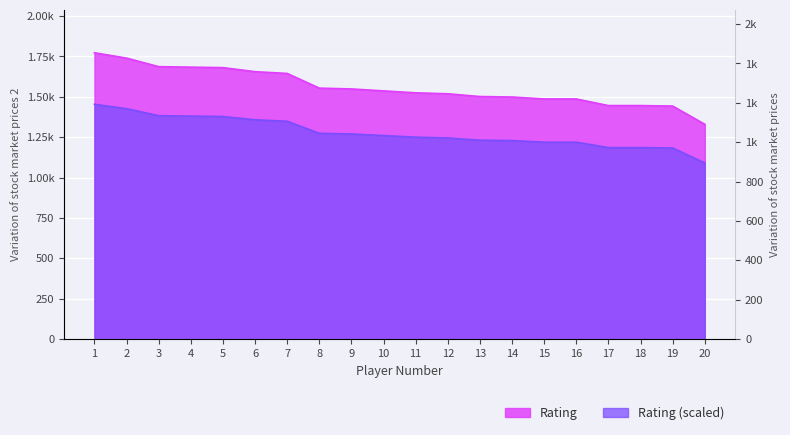

Which label corresponds to the smallest value in the chart?

20